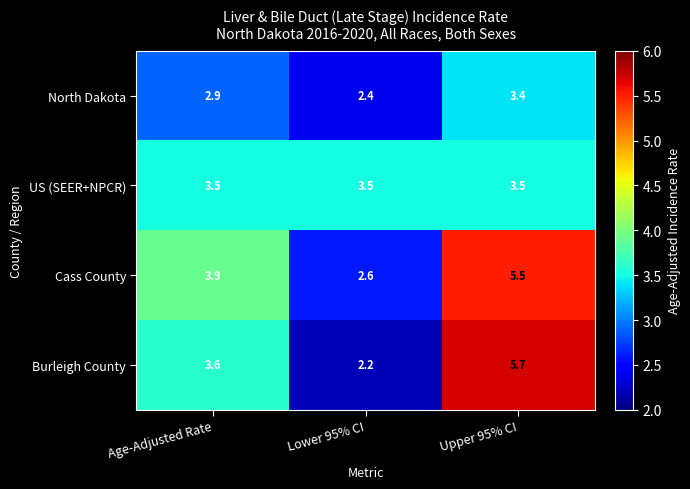

At how many categories does at least one series exceed 4?

1